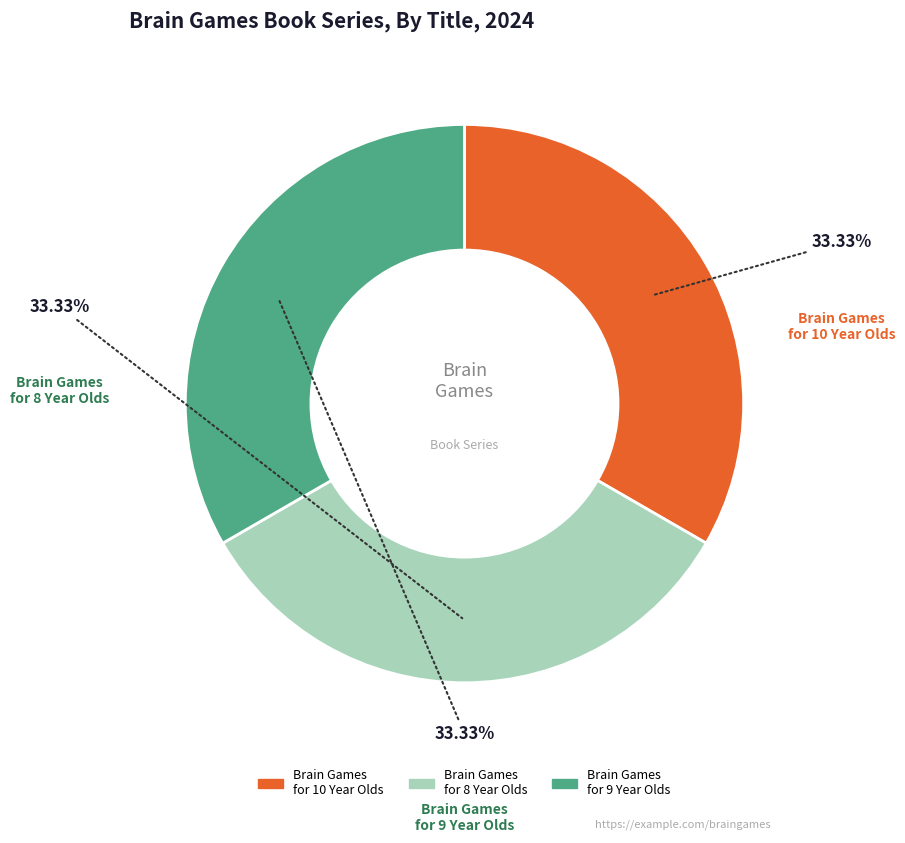

Does Brain Games for 10 Year Olds represent more than half of the total?

No